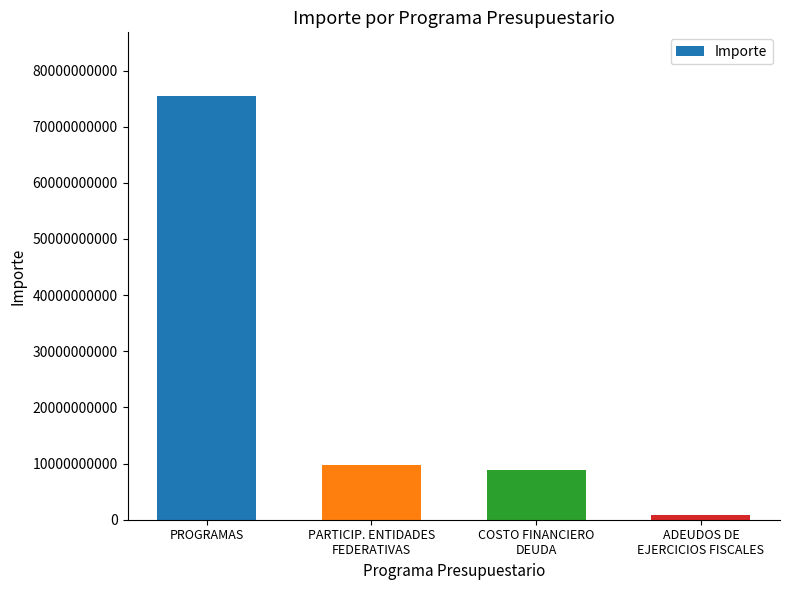

List the labels in order of value, largest first.

PROGRAMAS, PARTICIP. ENTIDADES
FEDERATIVAS, COSTO FINANCIERO
DEUDA, ADEUDOS DE
EJERCICIOS FISCALES